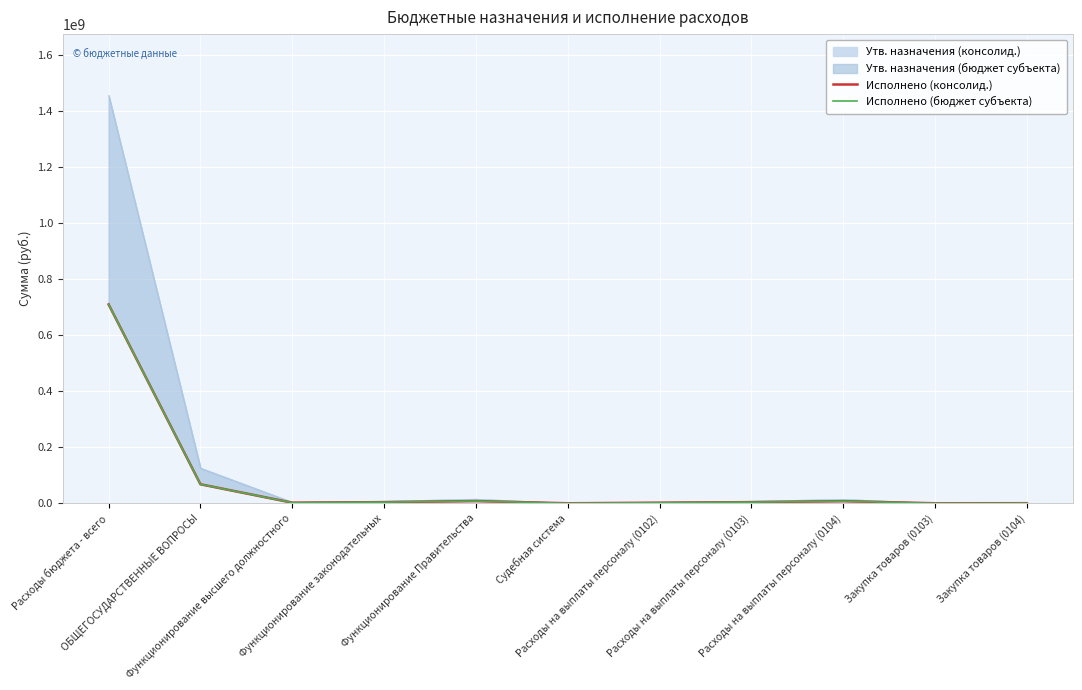

What is the value of the Исполнено (консолид.) point at the 7th from the left?

2082469.6